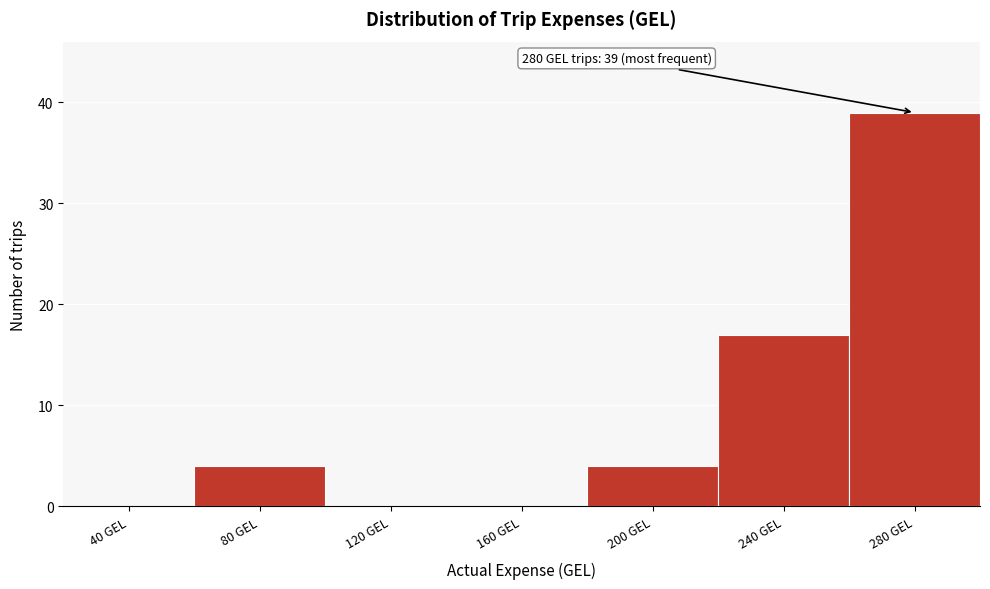

Reading left to right, what are all the values shown in this chart?

40 GEL=0	80 GEL=4	120 GEL=0	160 GEL=0	200 GEL=4	240 GEL=17	280 GEL=39